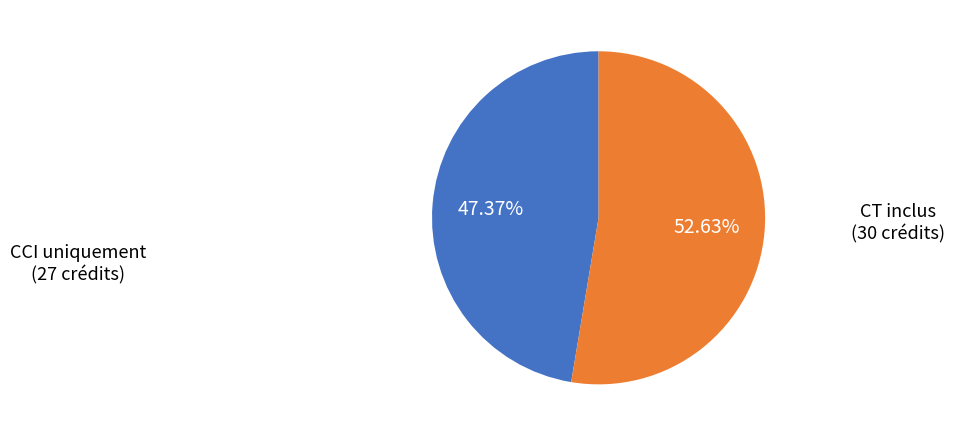

Is there any slice that represents more than half of the pie?

Yes